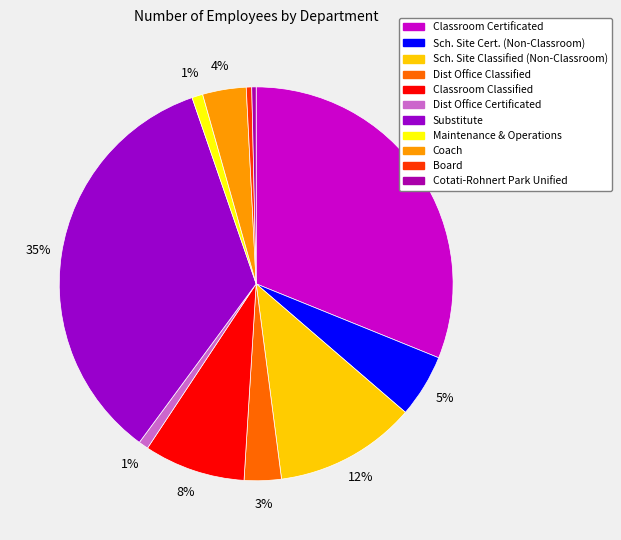

Does Dist Office Classified represent more than half of the total?

No